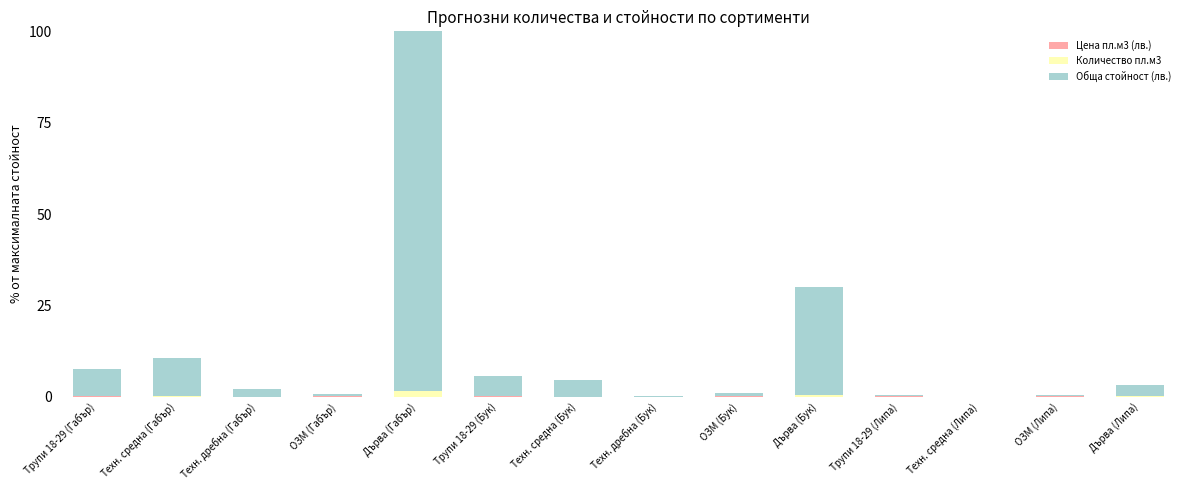

What is the label of the 14th bar from the left?

Дърва (Липа)